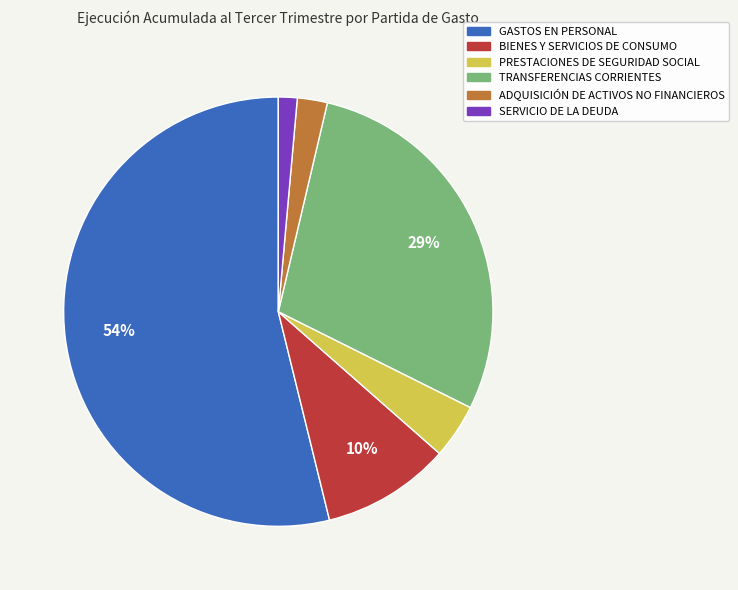

Rank the categories by value from lowest to highest.

SERVICIO DE LA DEUDA, ADQUISICIÓN DE ACTIVOS NO FINANCIEROS, PRESTACIONES DE SEGURIDAD SOCIAL, BIENES Y SERVICIOS DE CONSUMO, TRANSFERENCIAS CORRIENTES, GASTOS EN PERSONAL